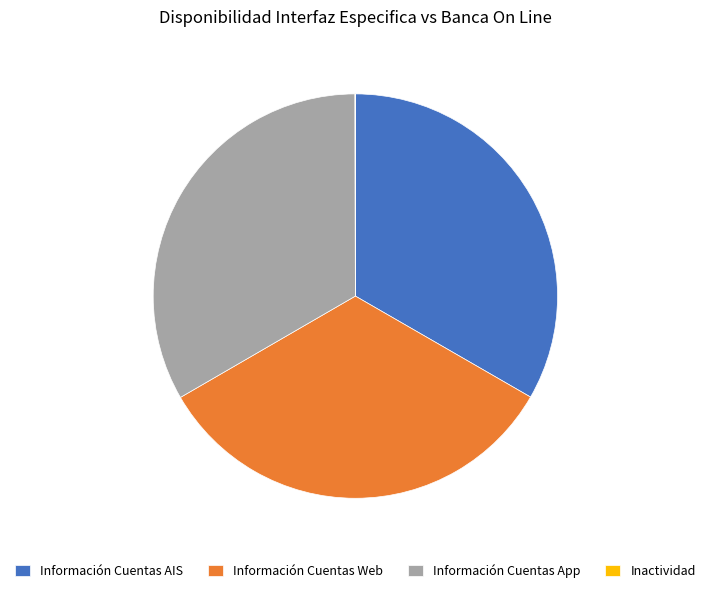

Is there a majority slice in this chart?

No